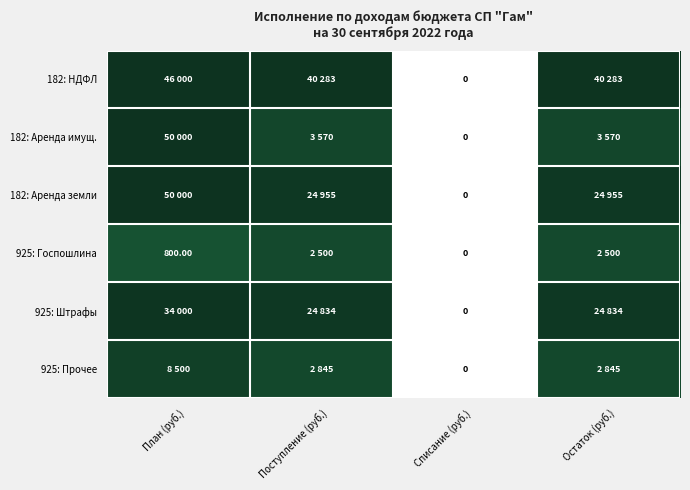

The 925: Прочее series shows 11.9 at Остаток (руб.). True or false?

False